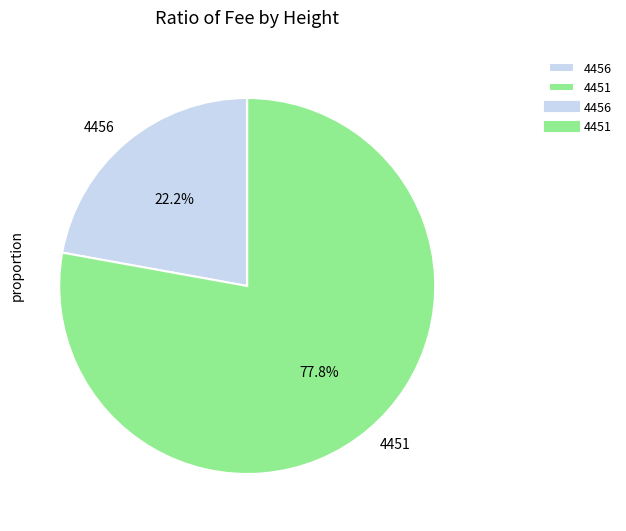

How many slices are in this pie chart?

2